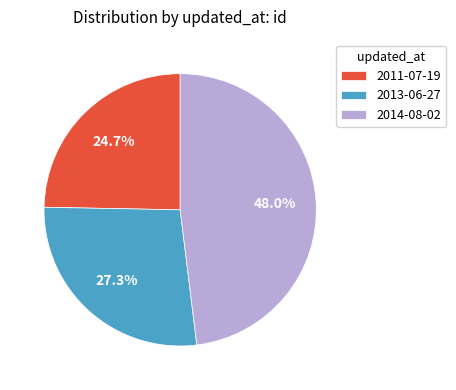

To the nearest percent, what is the average slice percentage?

33%